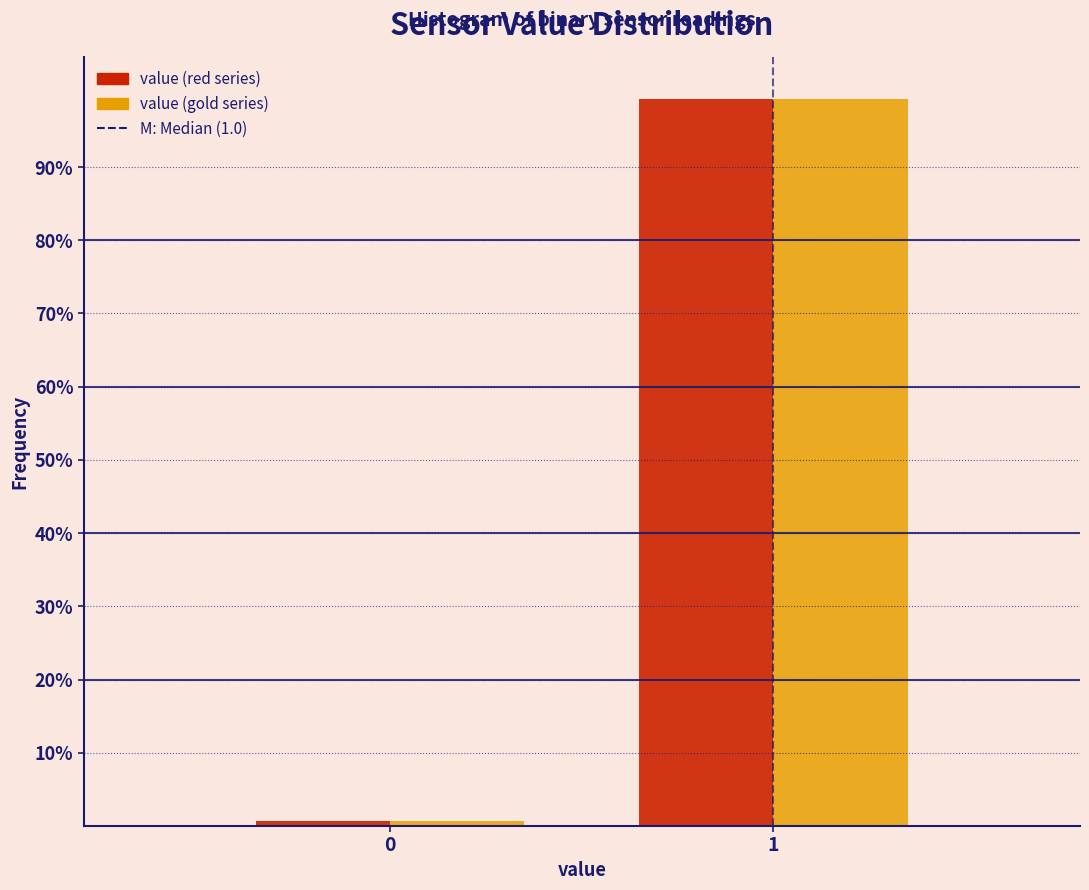

Does the chart contain any negative values?

No